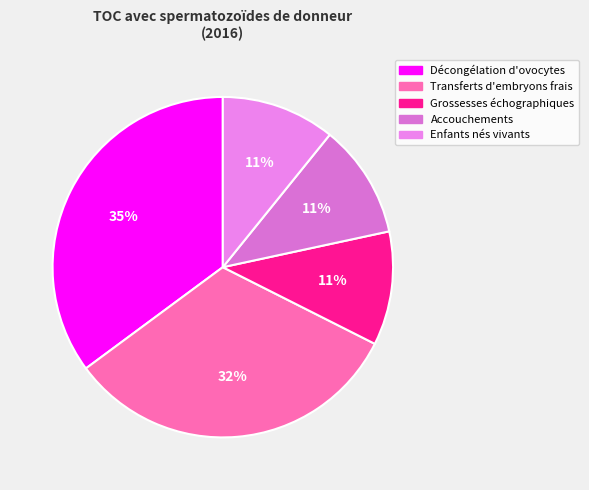

Is it true that Grossesses échographiques is 11% of the pie?

True